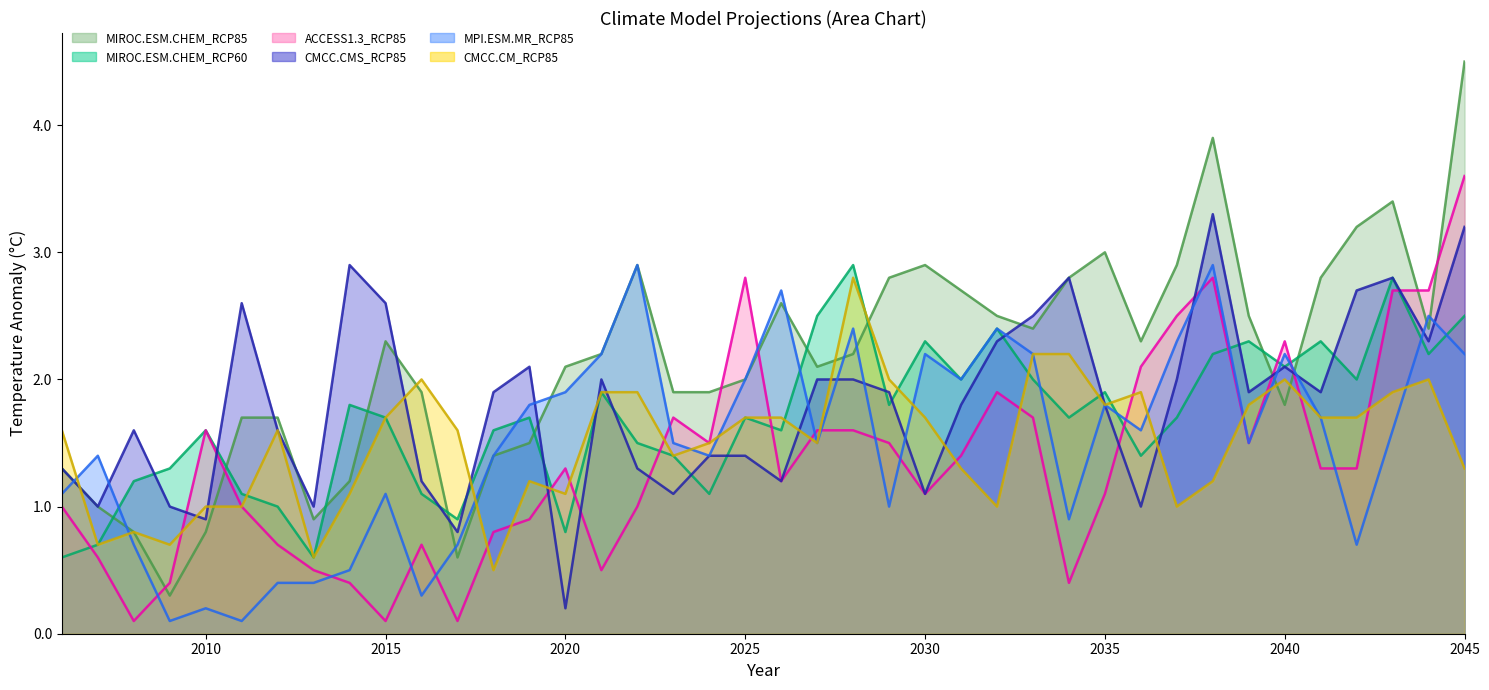

Reading left to right, extract all data points from this chart.

MIROC.ESM.CHEM_RCP85: 2006=1.3	2007=1.0	2008=0.8	2009=0.3	2010=0.8	2011=1.7	2012=1.7	2013=0.9	2014=1.2	2015=2.3	2016=1.9	2017=0.6	2018=1.4	2019=1.5	2020=2.1	2021=2.2	2022=2.9	2023=1.9	2024=1.9	2025=2.0	2026=2.6	2027=2.1	2028=2.2	2029=2.8	2030=2.9	2031=2.7	2032=2.5	2033=2.4	2034=2.8	2035=3.0	2036=2.3	2037=2.9	2038=3.9	2039=2.5	2040=1.8	2041=2.8	2042=3.2	2043=3.4	2044=2.4	2045=4.5
MIROC.ESM.CHEM_RCP60: 2006=0.6	2007=0.7	2008=1.2	2009=1.3	2010=1.6	2011=1.1	2012=1.0	2013=0.6	2014=1.8	2015=1.7	2016=1.1	2017=0.9	2018=1.6	2019=1.7	2020=0.8	2021=1.9	2022=1.5	2023=1.4	2024=1.1	2025=1.7	2026=1.6	2027=2.5	2028=2.9	2029=1.8	2030=2.3	2031=2.0	2032=2.4	2033=2.0	2034=1.7	2035=1.9	2036=1.4	2037=1.7	2038=2.2	2039=2.3	2040=2.1	2041=2.3	2042=2.0	2043=2.8	2044=2.2	2045=2.5
ACCESS1.3_RCP85: 2006=1.0	2007=0.6	2008=0.1	2009=0.4	2010=1.6	2011=1.0	2012=0.7	2013=0.5	2014=0.4	2015=0.1	2016=0.7	2017=0.1	2018=0.8	2019=0.9	2020=1.3	2021=0.5	2022=1.0	2023=1.7	2024=1.5	2025=2.8	2026=1.2	2027=1.6	2028=1.6	2029=1.5	2030=1.1	2031=1.4	2032=1.9	2033=1.7	2034=0.4	2035=1.1	2036=2.1	2037=2.5	2038=2.8	2039=1.5	2040=2.3	2041=1.3	2042=1.3	2043=2.7	2044=2.7	2045=3.6
CMCC.CMS_RCP85: 2006=1.3	2007=1.0	2008=1.6	2009=1.0	2010=0.9	2011=2.6	2012=1.6	2013=1.0	2014=2.9	2015=2.6	2016=1.2	2017=0.8	2018=1.9	2019=2.1	2020=0.2	2021=2.0	2022=1.3	2023=1.1	2024=1.4	2025=1.4	2026=1.2	2027=2.0	2028=2.0	2029=1.9	2030=1.1	2031=1.8	2032=2.3	2033=2.5	2034=2.8	2035=1.8	2036=1.0	2037=2.0	2038=3.3	2039=1.9	2040=2.1	2041=1.9	2042=2.7	2043=2.8	2044=2.3	2045=3.2
MPI.ESM.MR_RCP85: 2006=1.1	2007=1.4	2008=0.7	2009=0.1	2010=0.2	2011=0.1	2012=0.4	2013=0.4	2014=0.5	2015=1.1	2016=0.3	2017=0.7	2018=1.4	2019=1.8	2020=1.9	2021=2.2	2022=2.9	2023=1.5	2024=1.4	2025=2.0	2026=2.7	2027=1.5	2028=2.4	2029=1.0	2030=2.2	2031=2.0	2032=2.4	2033=2.2	2034=0.9	2035=1.8	2036=1.6	2037=2.3	2038=2.9	2039=1.5	2040=2.2	2041=1.7	2042=0.7	2043=1.6	2044=2.5	2045=2.2
CMCC.CM_RCP85: 2006=1.6	2007=0.7	2008=0.8	2009=0.7	2010=1.0	2011=1.0	2012=1.6	2013=0.6	2014=1.1	2015=1.7	2016=2.0	2017=1.6	2018=0.5	2019=1.2	2020=1.1	2021=1.9	2022=1.9	2023=1.4	2024=1.5	2025=1.7	2026=1.7	2027=1.5	2028=2.8	2029=2.0	2030=1.7	2031=1.3	2032=1.0	2033=2.2	2034=2.2	2035=1.8	2036=1.9	2037=1.0	2038=1.2	2039=1.8	2040=2.0	2041=1.7	2042=1.7	2043=1.9	2044=2.0	2045=1.3